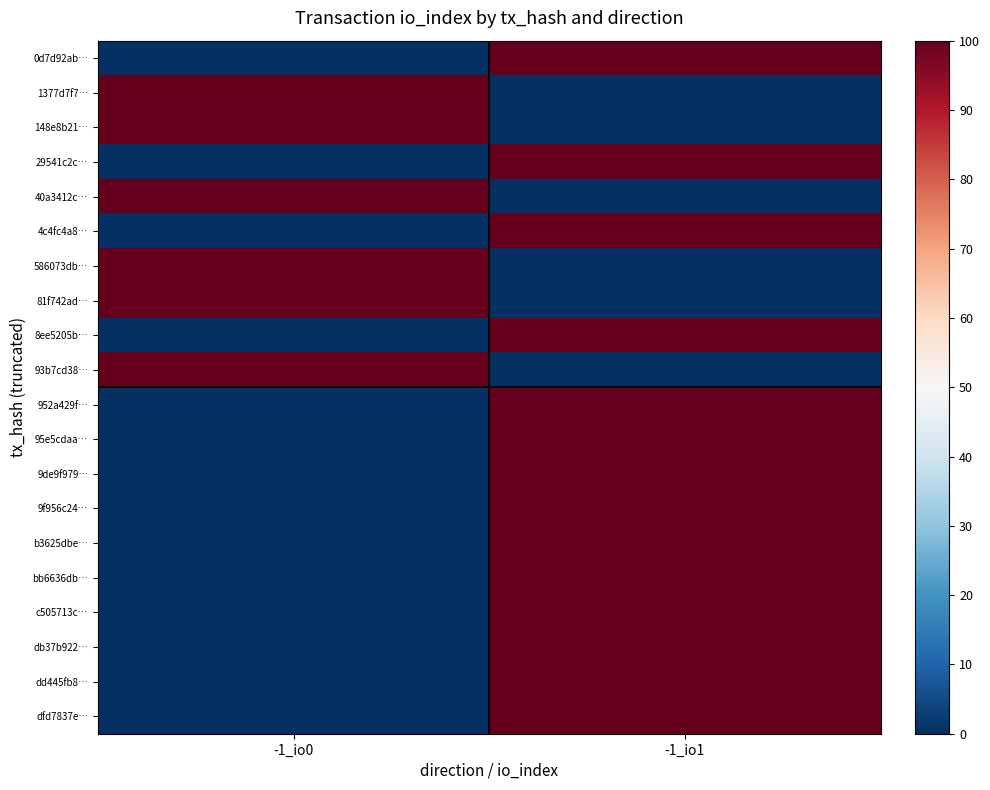

What is the total value across all series at -1_io0?

600